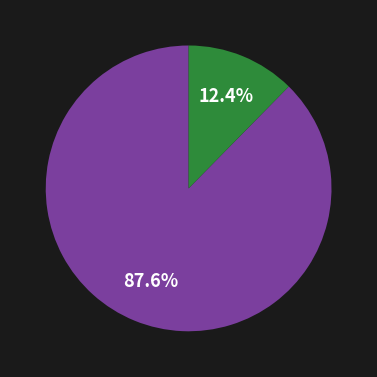

Is there any slice that represents more than half of the pie?

Yes